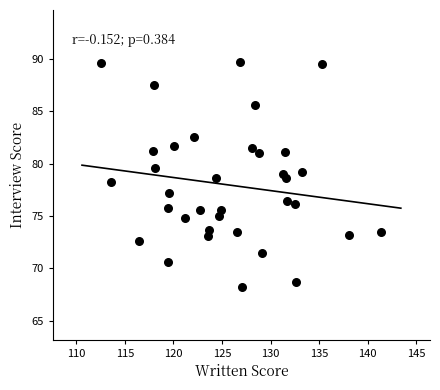

What is the range of Y values (max minus min)?

21.5